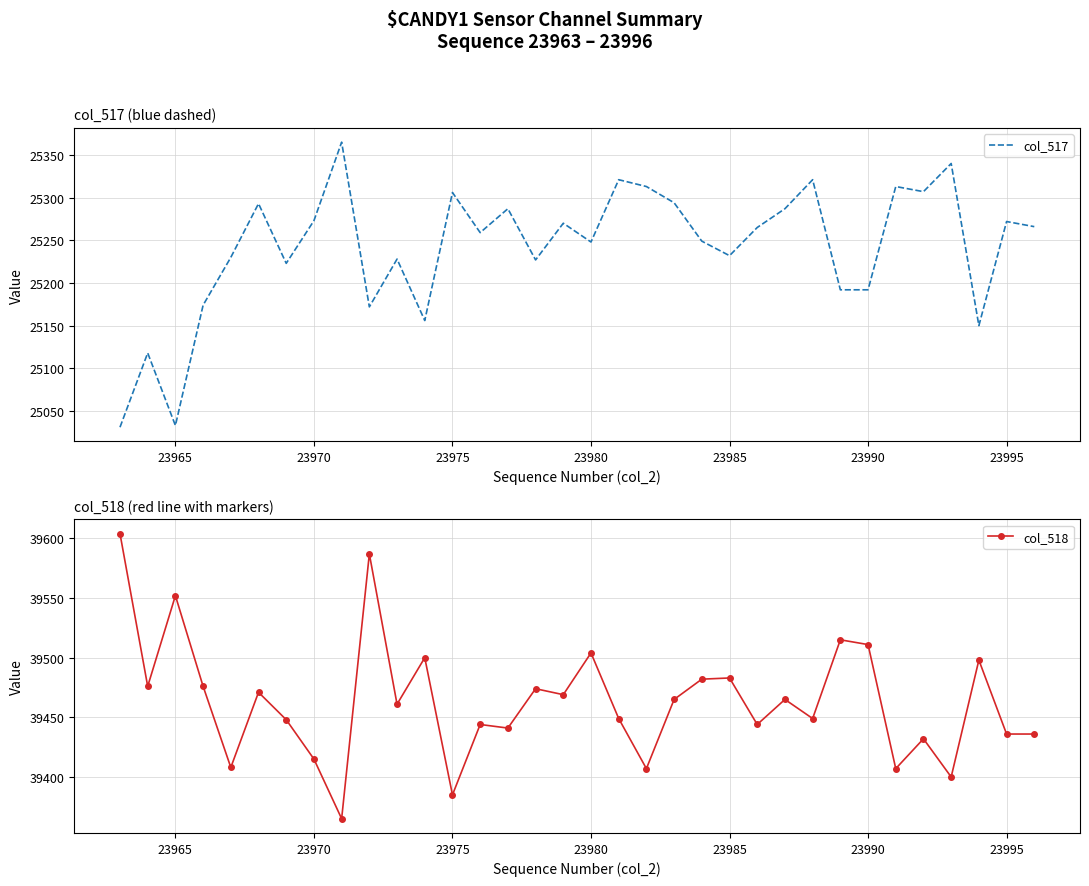

The col_517 series shows 25248 at 23980. True or false?

True